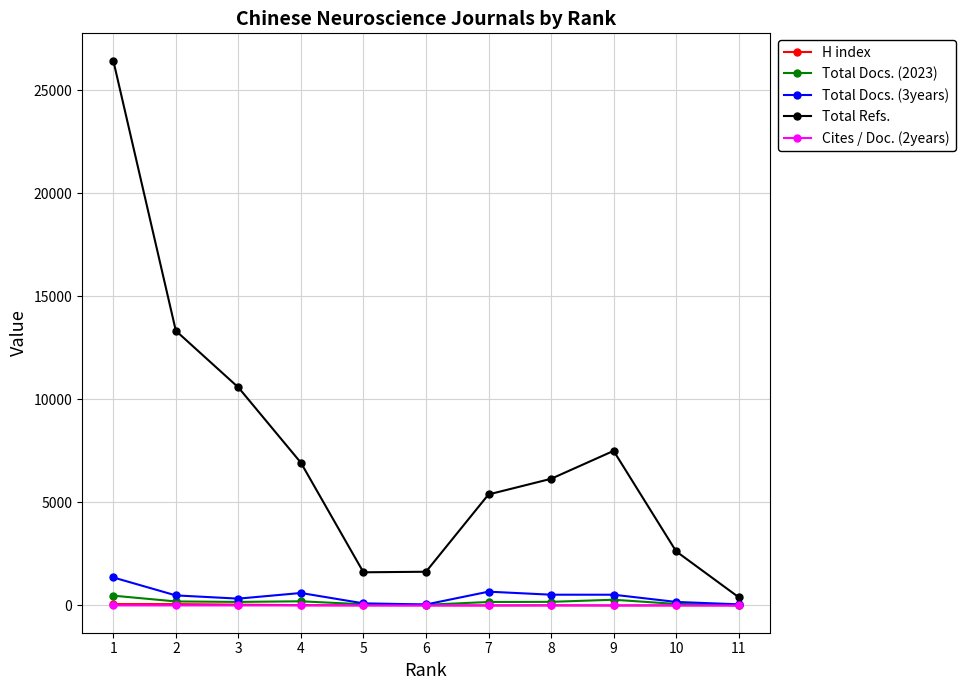

What is the maximum value shown in the chart?

26442